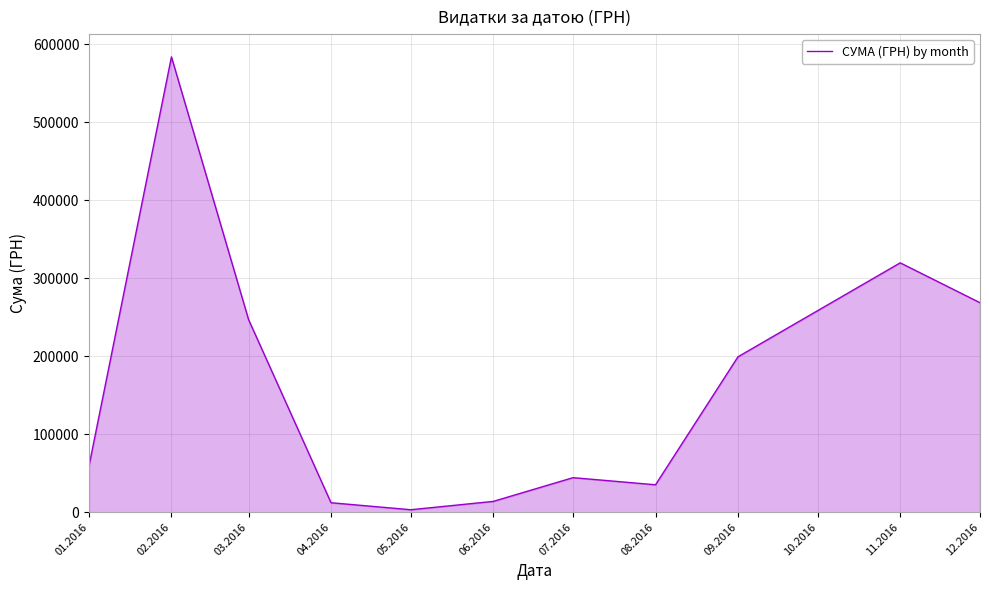

What is the difference between the values at 06.2016 and 11.2016?

305732.7